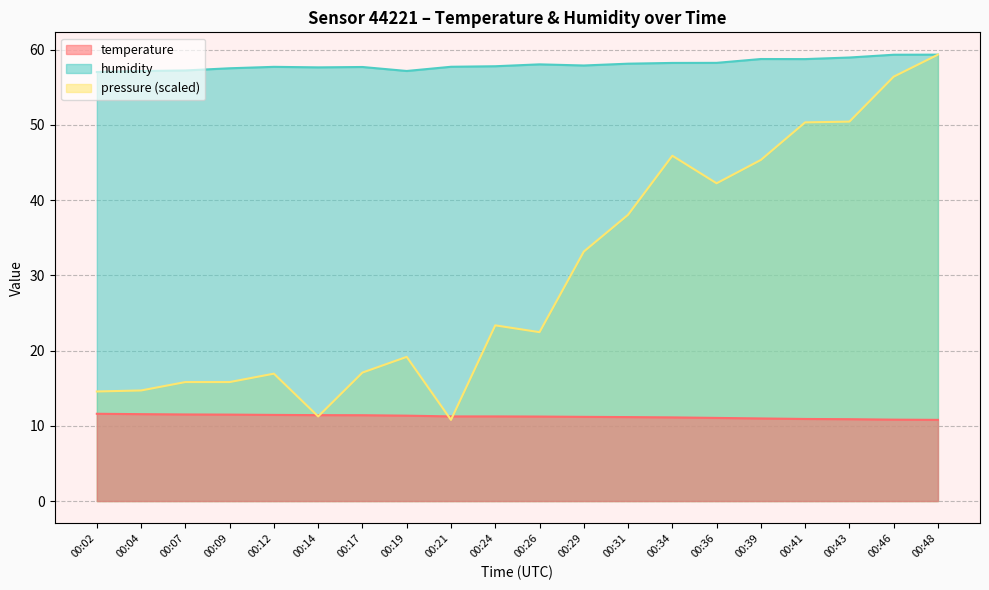

Rank the series at 00:43 from highest to lowest value.

humidity, pressure (scaled), temperature